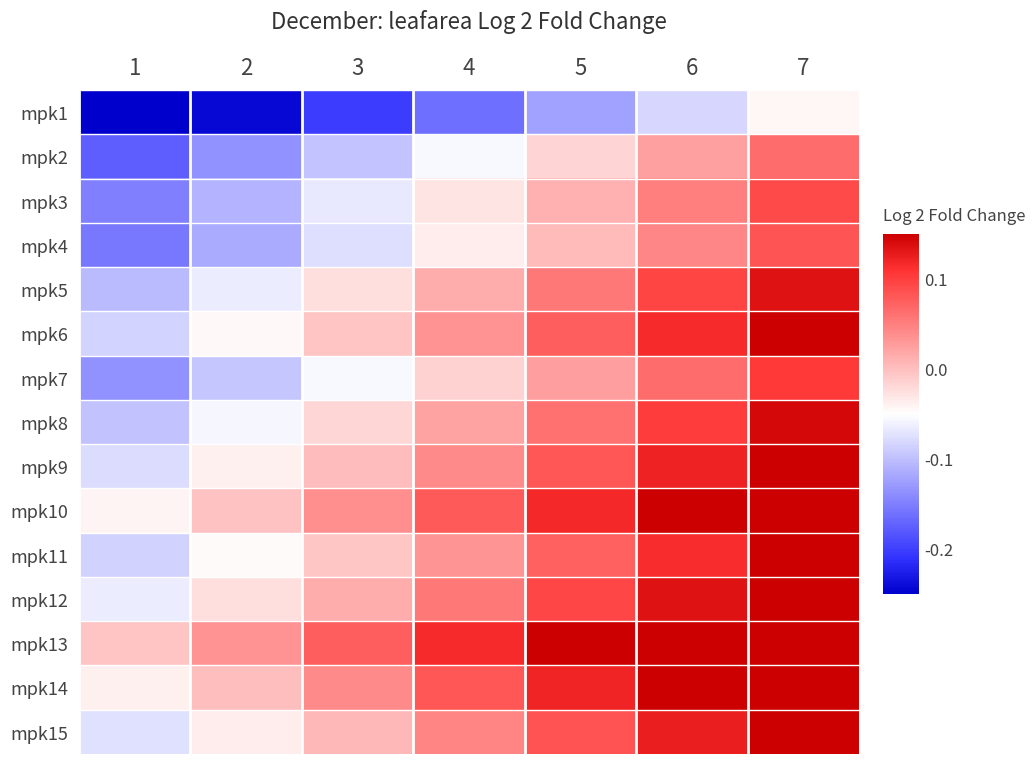

Reading left to right, what are all the values shown in this chart?

mpk1: 1=-0.2	2=-0.2	3=-0.2	4=-0.2	5=-0.1	6=-0.1	7=-0.0
mpk2: 1=-0.2	2=-0.1	3=-0.1	4=-0.1	5=-0.0	6=0.0	7=0.1
mpk3: 1=-0.1	2=-0.1	3=-0.1	4=-0.0	5=0.0	6=0.1	7=0.1
mpk4: 1=-0.2	2=-0.1	3=-0.1	4=-0.0	5=0.0	6=0.0	7=0.1
mpk5: 1=-0.1	2=-0.1	3=-0.0	4=0.0	5=0.1	6=0.1	7=0.1
mpk6: 1=-0.1	2=-0.0	3=-0.0	4=0.0	5=0.1	6=0.1	7=0.1
mpk7: 1=-0.1	2=-0.1	3=-0.1	4=-0.0	5=0.0	6=0.1	7=0.1
mpk8: 1=-0.1	2=-0.1	3=-0.0	4=0.0	5=0.1	6=0.1	7=0.1
mpk9: 1=-0.1	2=-0.0	3=0.0	4=0.0	5=0.1	6=0.1	7=0.1
mpk10: 1=-0.0	2=-0.0	3=0.0	4=0.1	5=0.1	6=0.1	7=0.1
mpk11: 1=-0.1	2=-0.0	3=-0.0	4=0.0	5=0.1	6=0.1	7=0.1
mpk12: 1=-0.1	2=-0.0	3=0.0	4=0.1	5=0.1	6=0.1	7=0.1
mpk13: 1=-0.0	2=0.0	3=0.1	4=0.1	5=0.1	6=0.1	7=0.1
mpk14: 1=-0.0	2=0.0	3=0.0	4=0.1	5=0.1	6=0.1	7=0.1
mpk15: 1=-0.1	2=-0.0	3=0.0	4=0.0	5=0.1	6=0.1	7=0.1